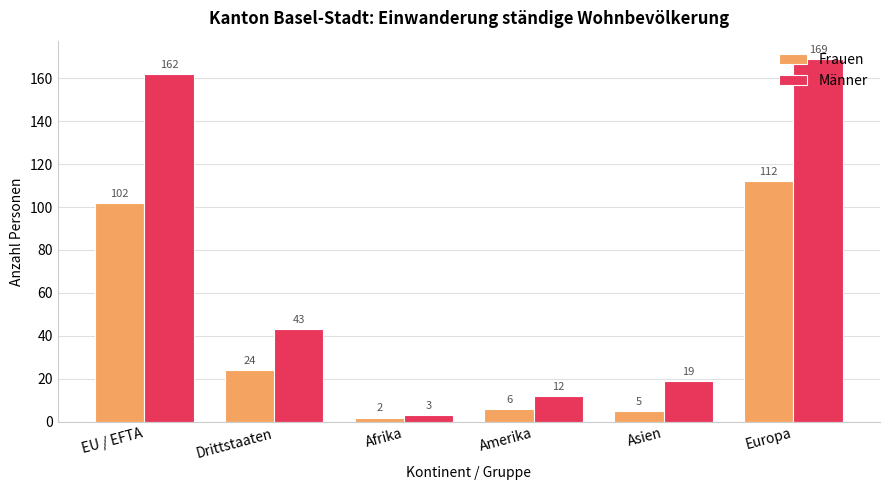

Which series has the widest spread of values?

Männer